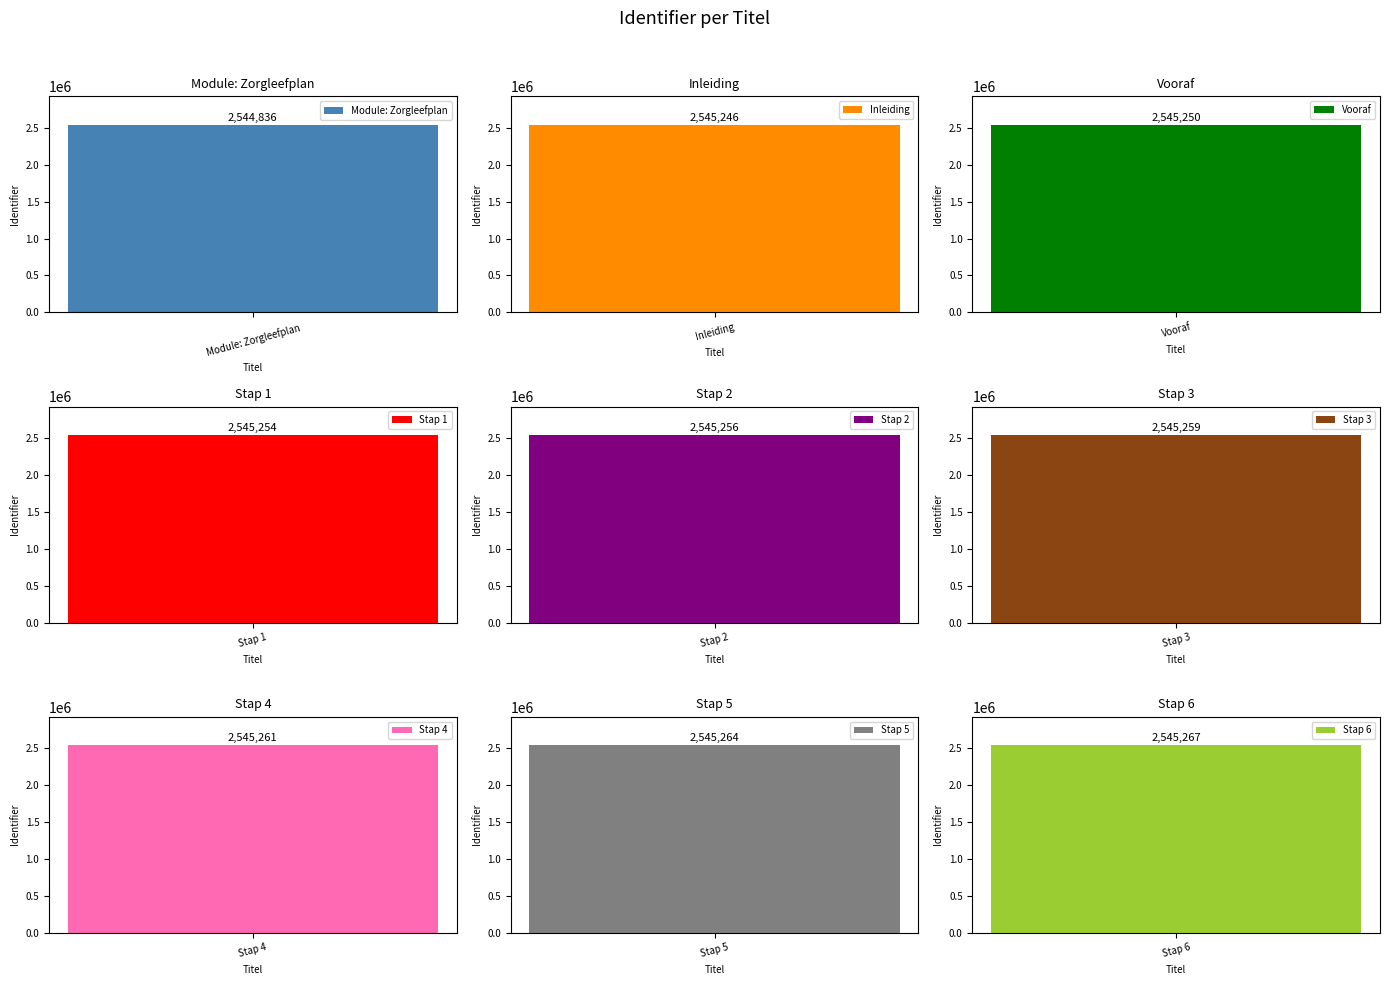

What is the value of the 9th bar from the left?

2545267